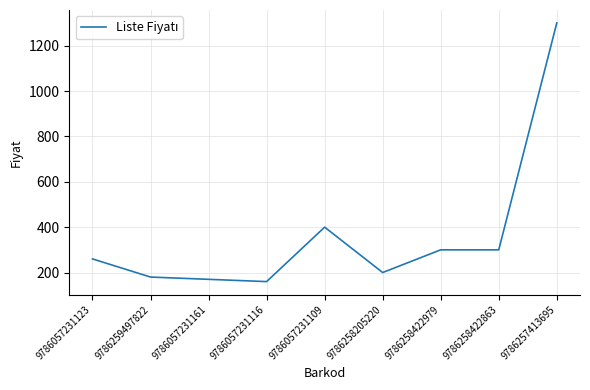

What is the difference between the values at 9786259497822 and 9786057231109?

220